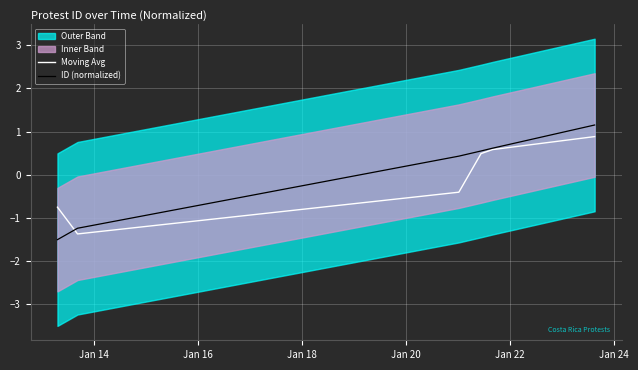

Which series has the largest total across all categories?

ID (normalized)